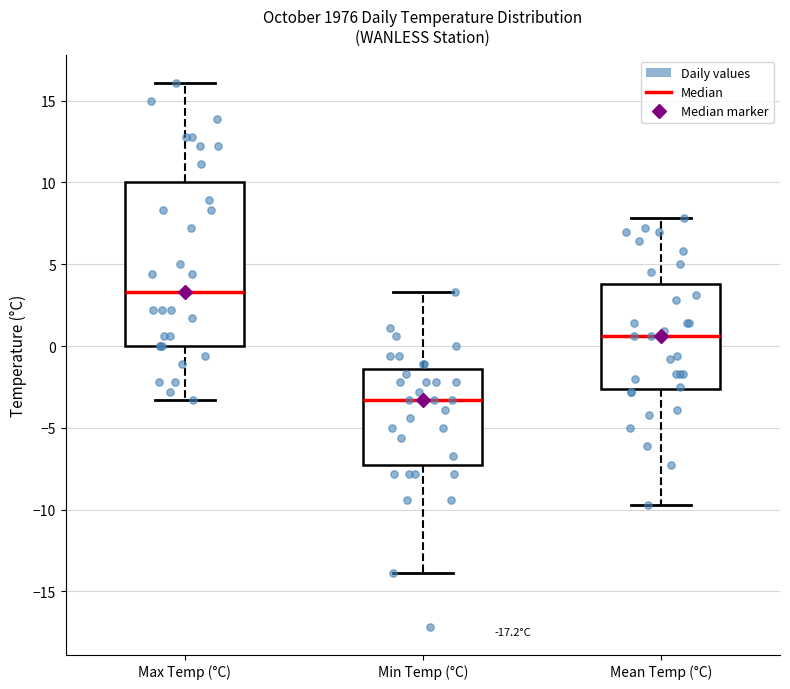

Which box's median line is the lowest?

Min Temp (°C)